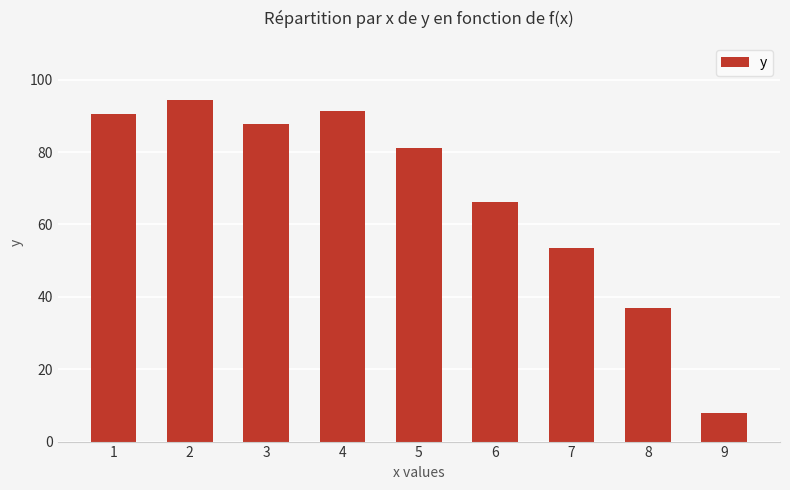

What is the difference between the maximum and minimum values?

86.6